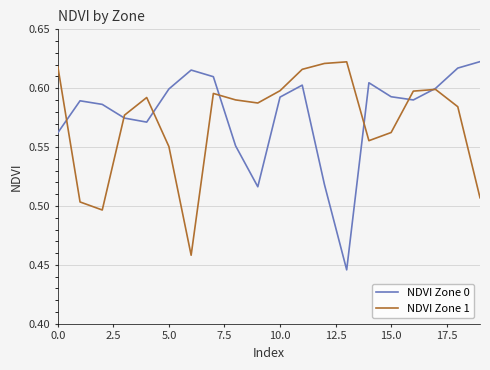

What are all the series names shown in the legend?

NDVI Zone 0, NDVI Zone 1